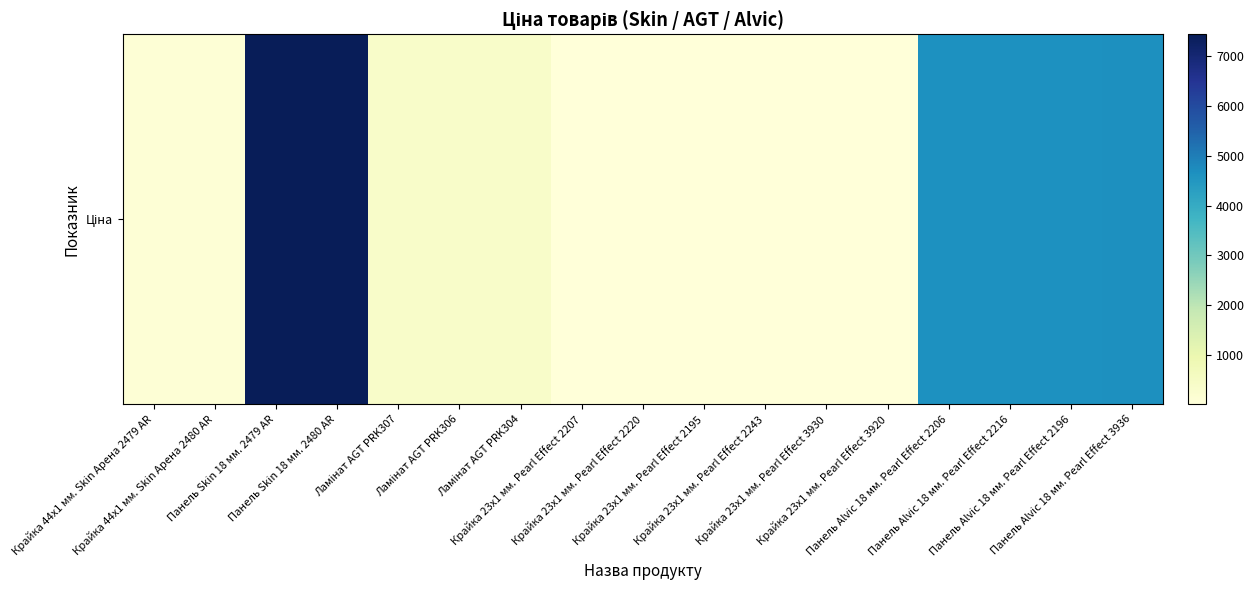

What is the approximate value at Крайка 23x1 мм. Pearl Effect 2220?

15.8